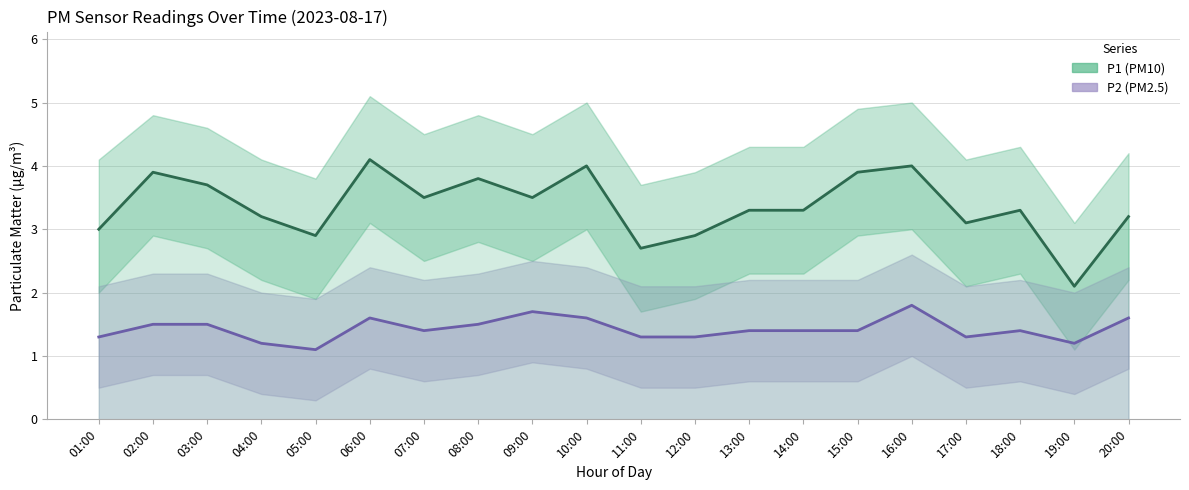

Which category has the lowest value in the P1 (PM10) series?

19:00